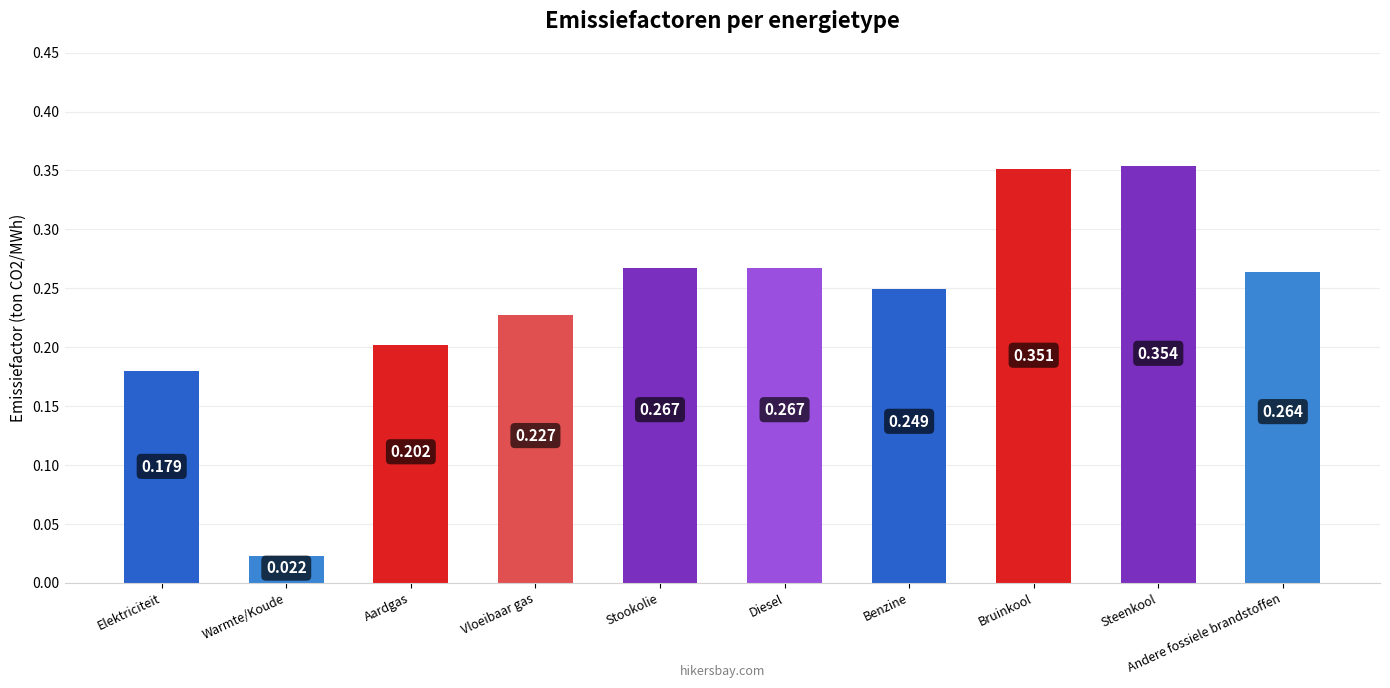

What is the label of the 3rd bar from the right?

Bruinkool